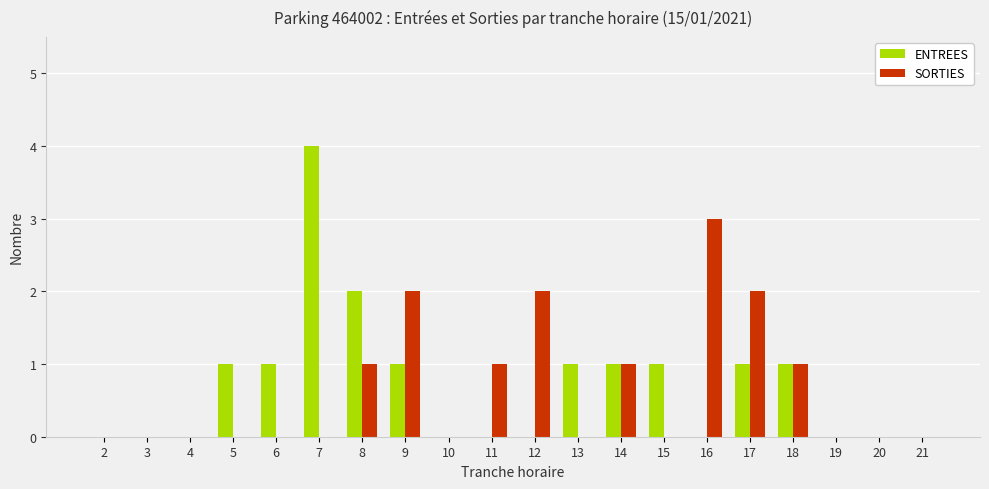

What is the sum of the ENTREES values at 14 and 7?

5